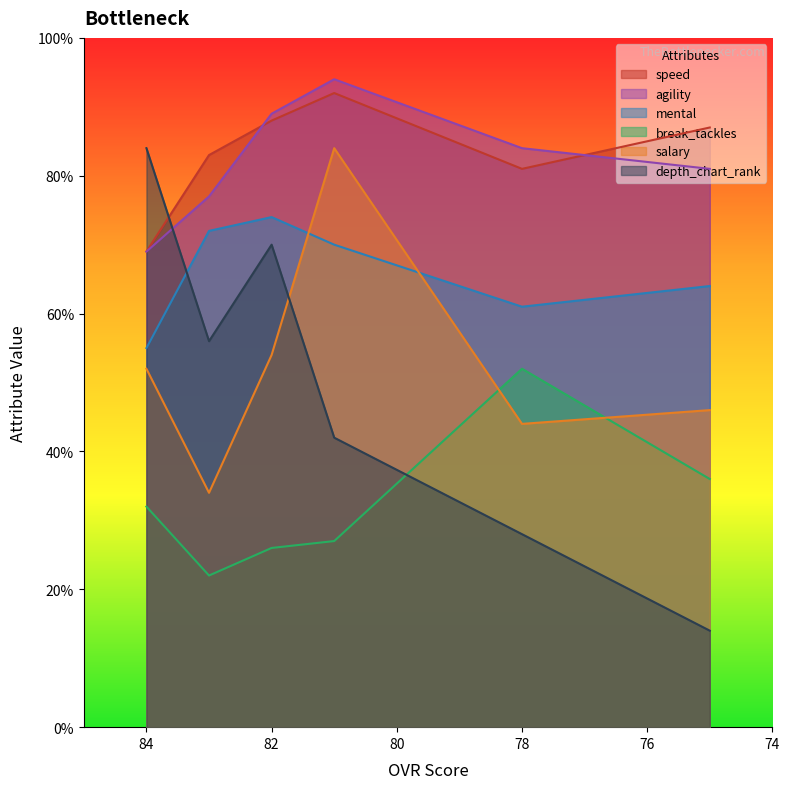

At which category does salary reach its first local valley?

83